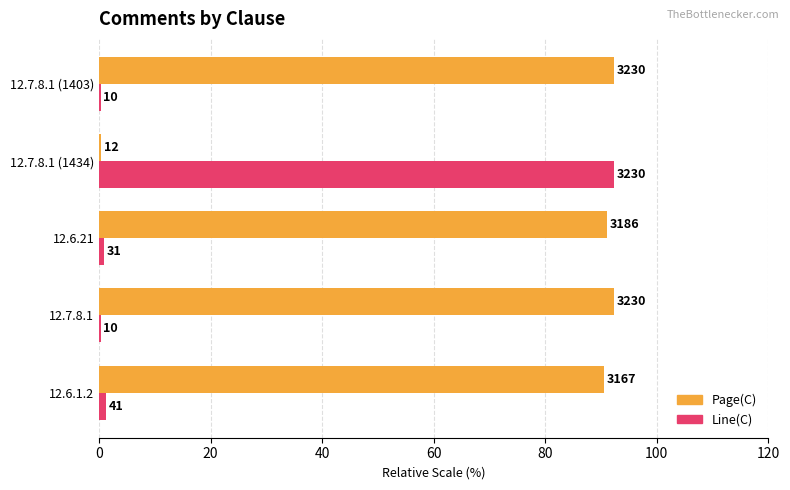

What are all the series names shown in the legend?

Page(C), Line(C)